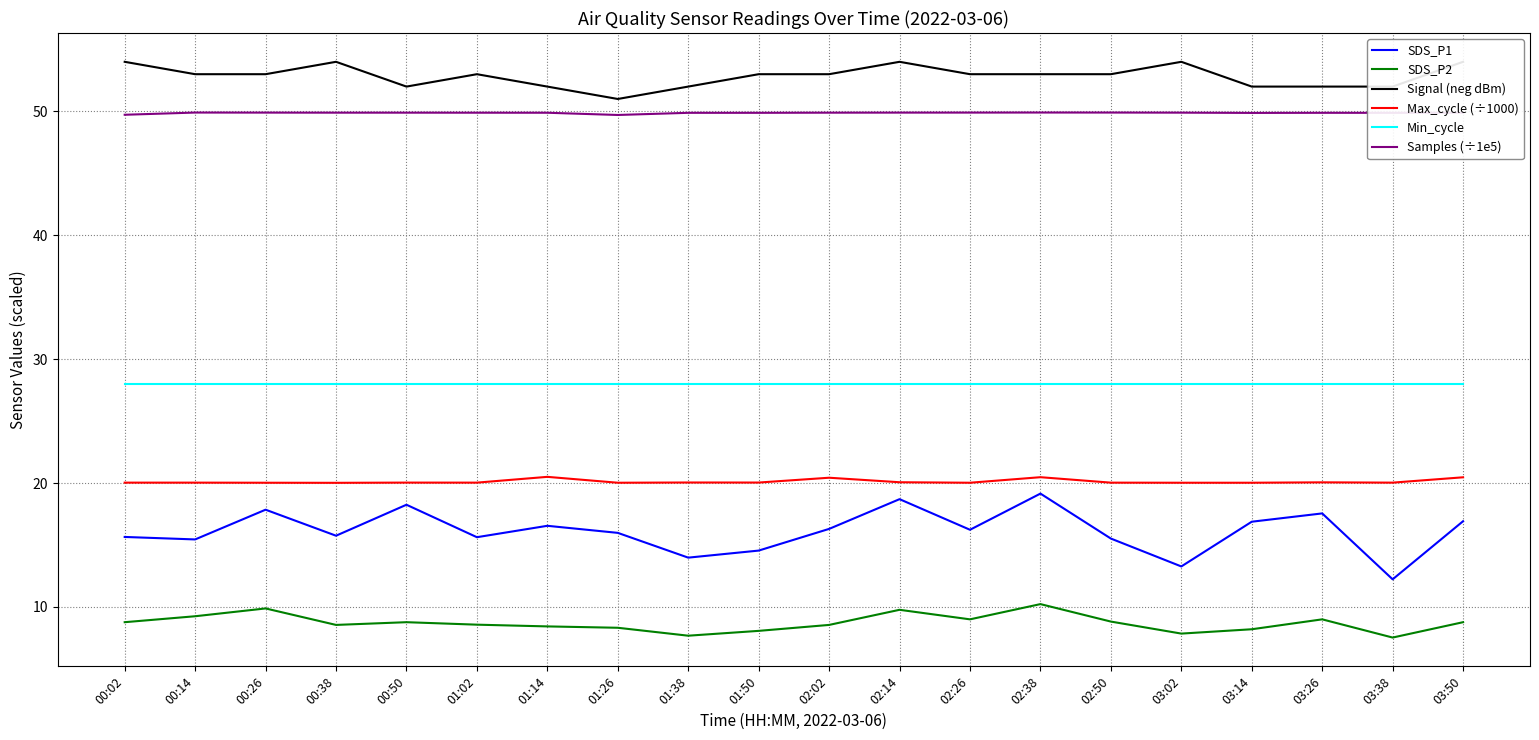

What is the sum of the SDS_P1 values at 00:26 and 00:38?

33.6